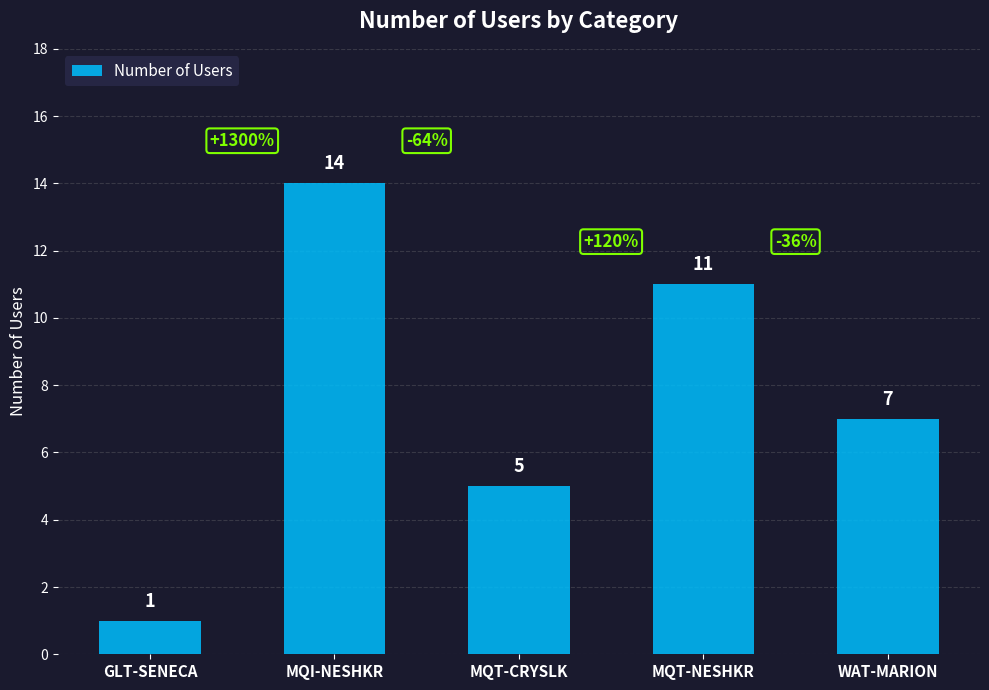

Read the value at GLT-SENECA.

1